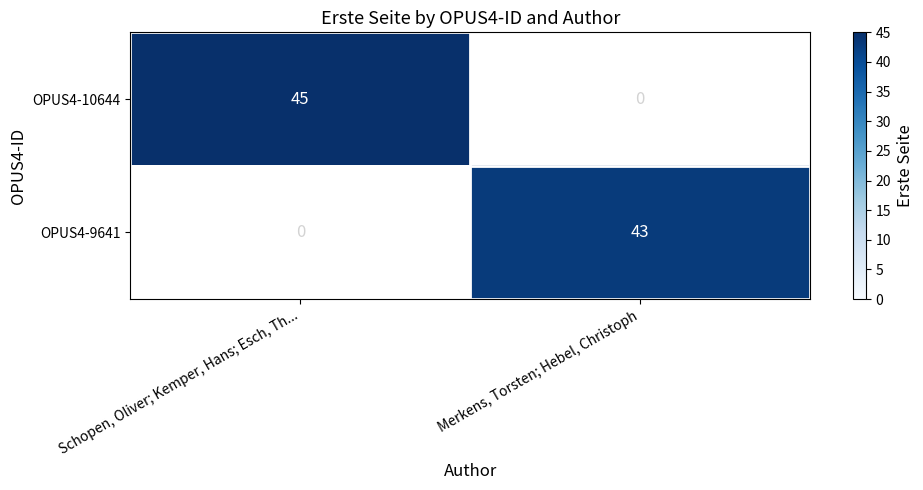

Is it true that OPUS4-9641 equals 43 at Merkens, Torsten; Hebel, Christoph?

True